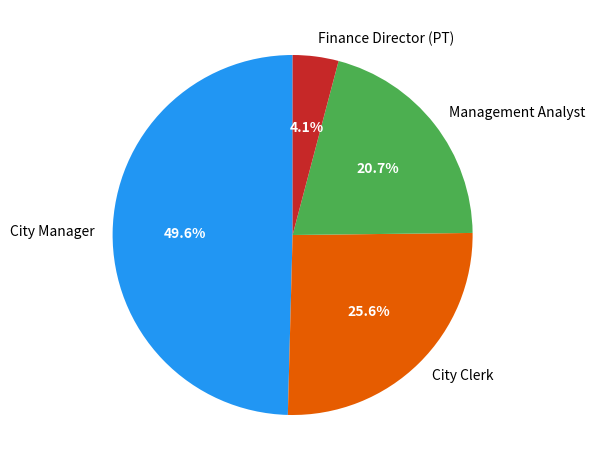

What percentage do Finance Director (PT) and Management Analyst together represent?

24.8%